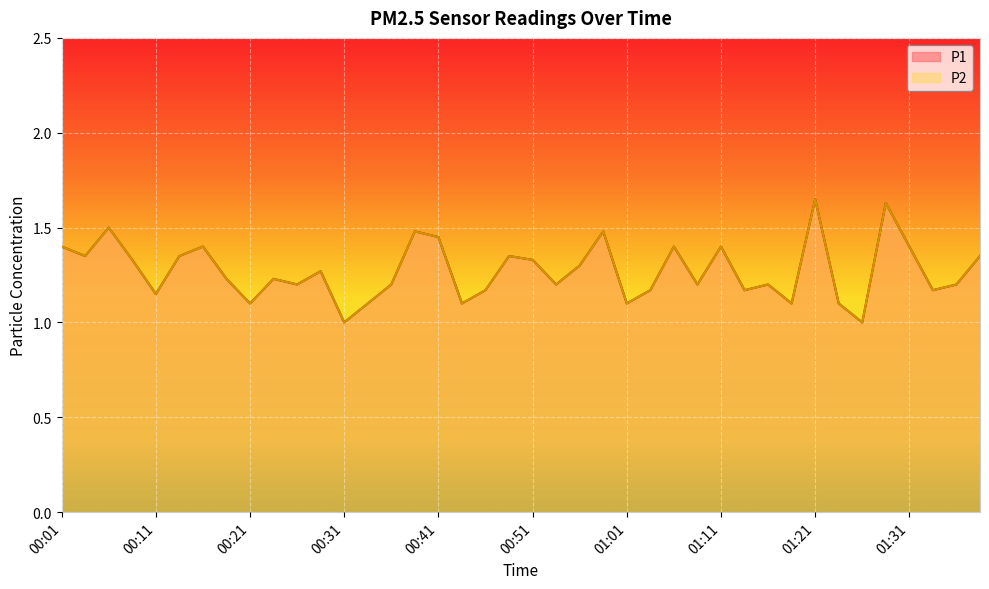

What is the sum of all P2 values?

50.9